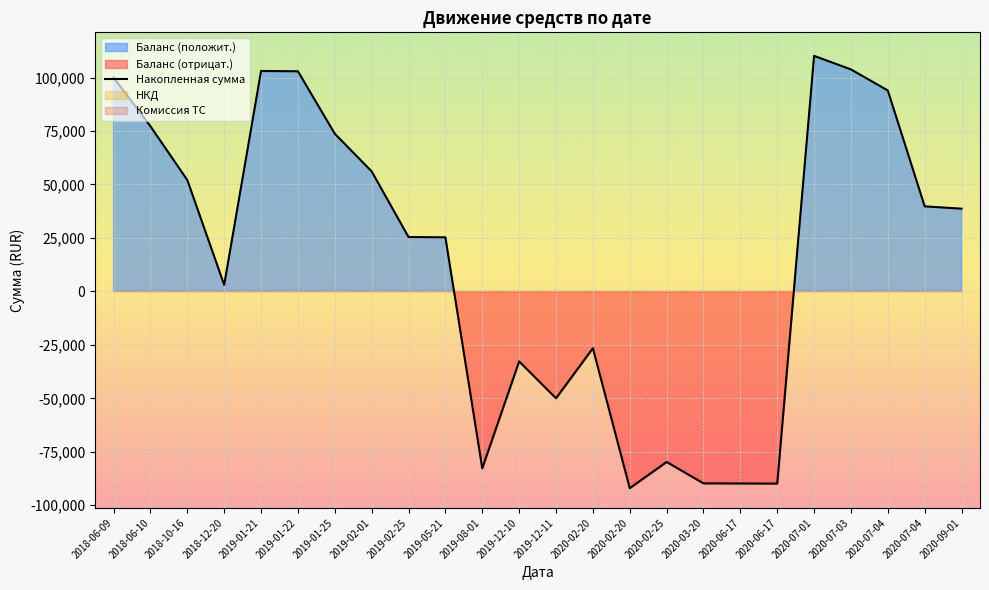

How many values are below zero?

9